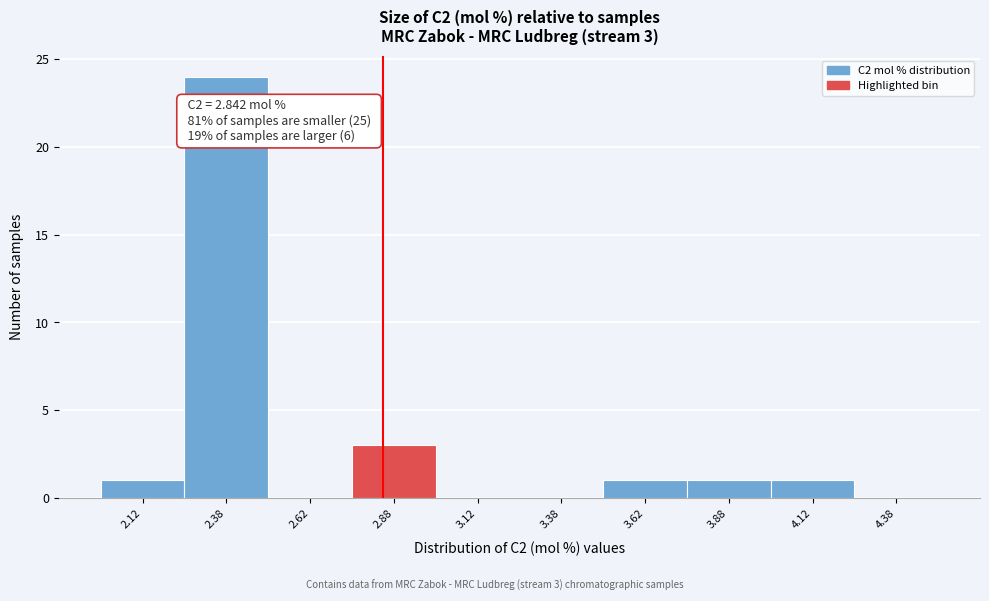

Which range on the x-axis has the tallest bar?

2.25 to 2.50